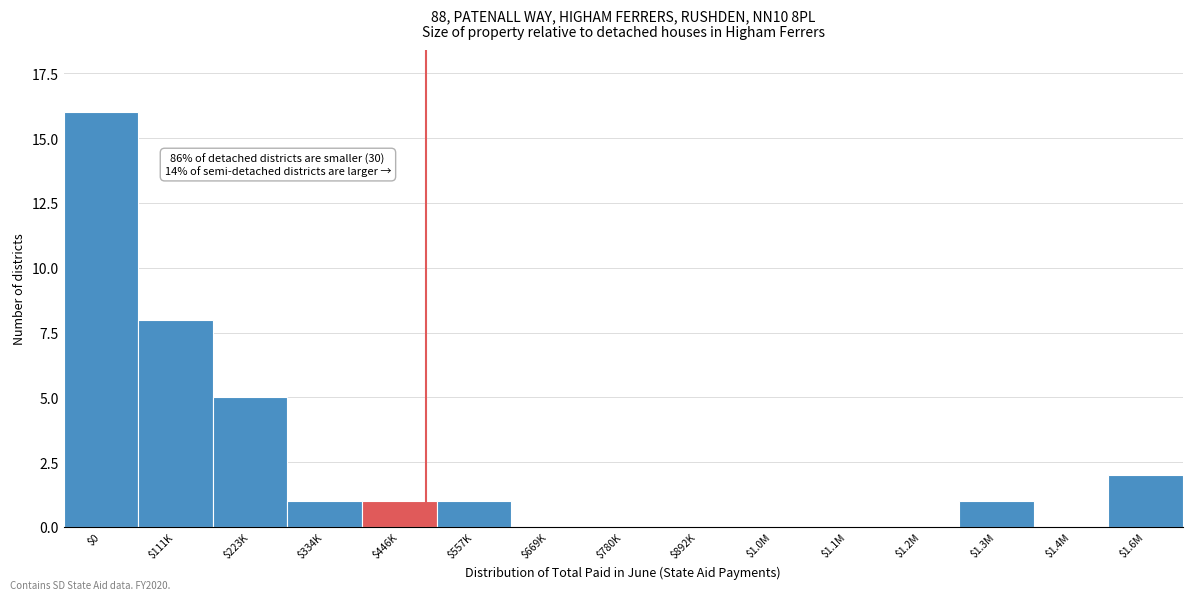

What is the greatest value displayed?

16